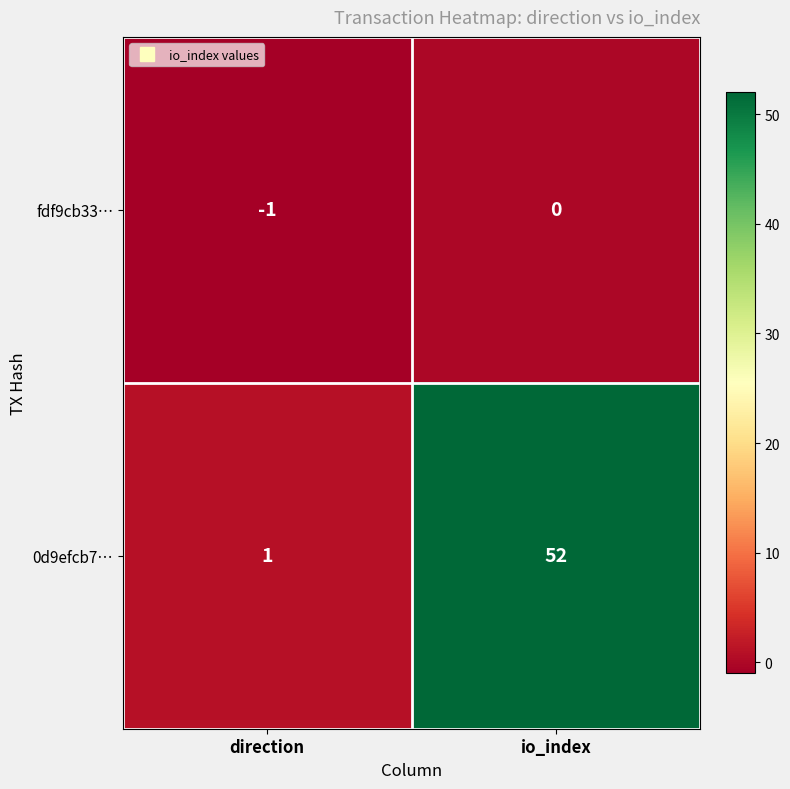

At which category does the chart reach its minimum across all series?

direction